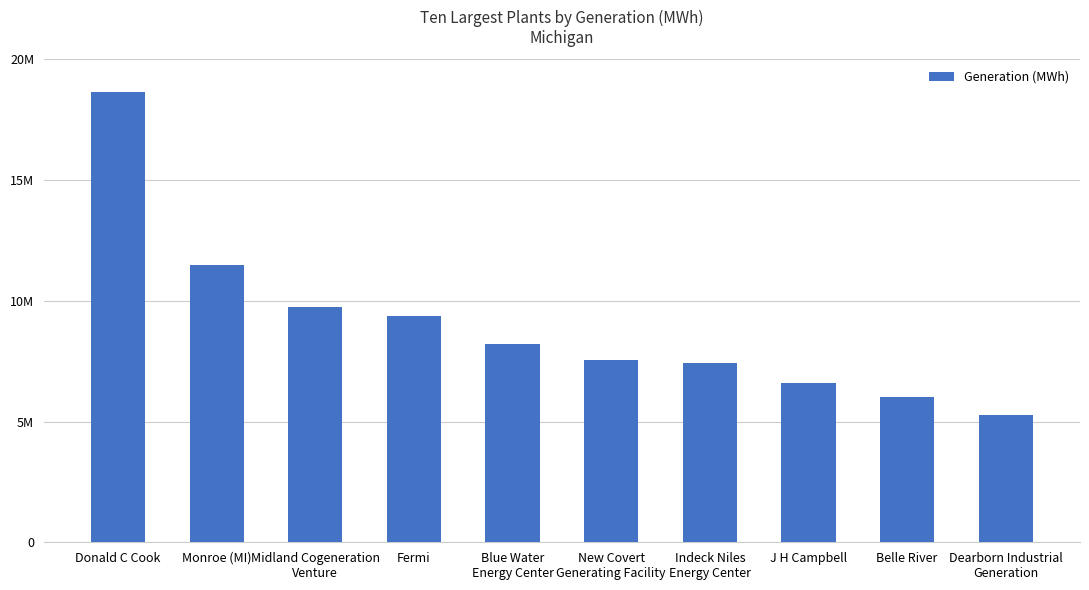

How many bars are there in total?

10